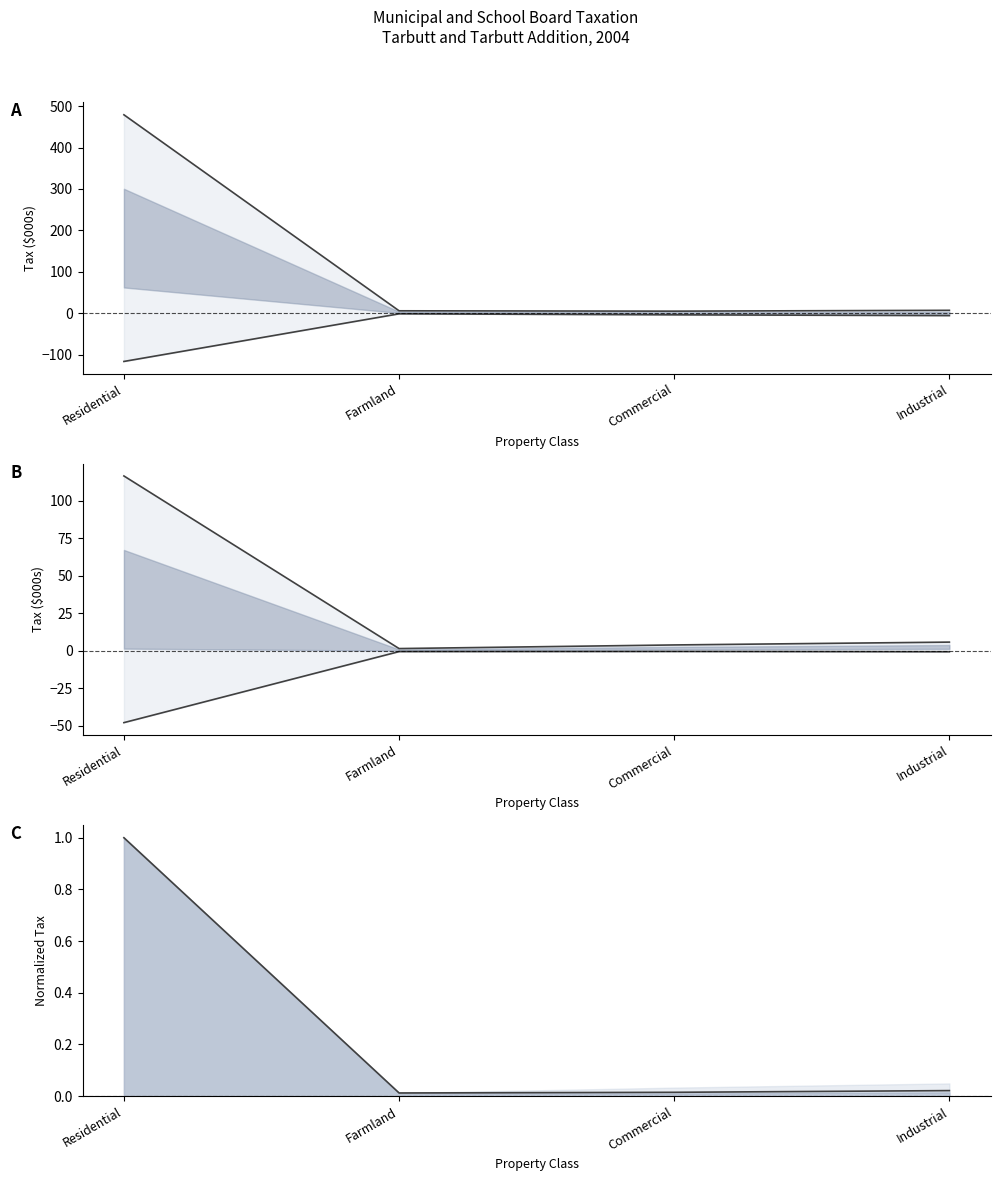

The value of Lower bound at Residential is -47.9. True or false?

True